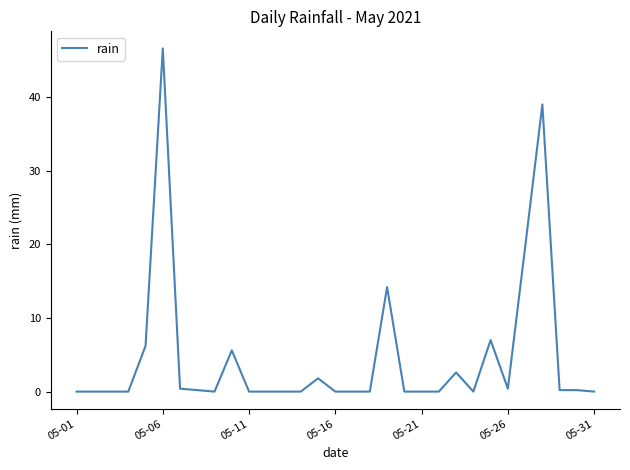

What is the greatest value displayed?

46.6